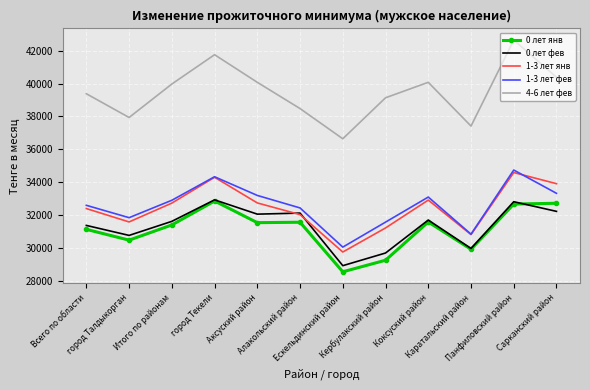

Which series has the widest spread of values?

4-6 лет фев